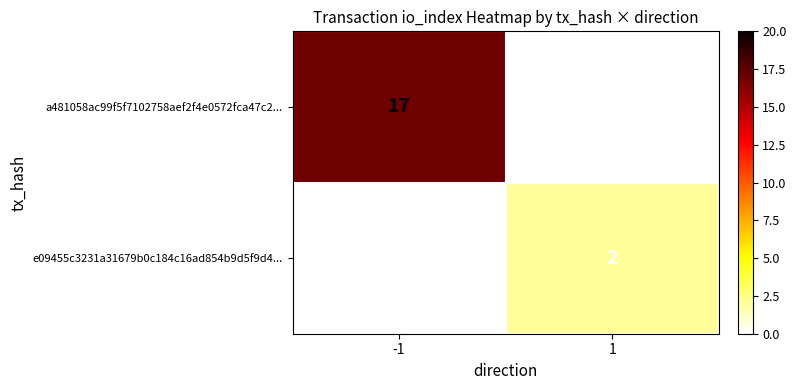

List the series in order of their overall mean, lowest first.

e09455c3231a31679b0c184c16ad854b9d5f9d4..., a481058ac99f5f7102758aef2f4e0572fca47c2...